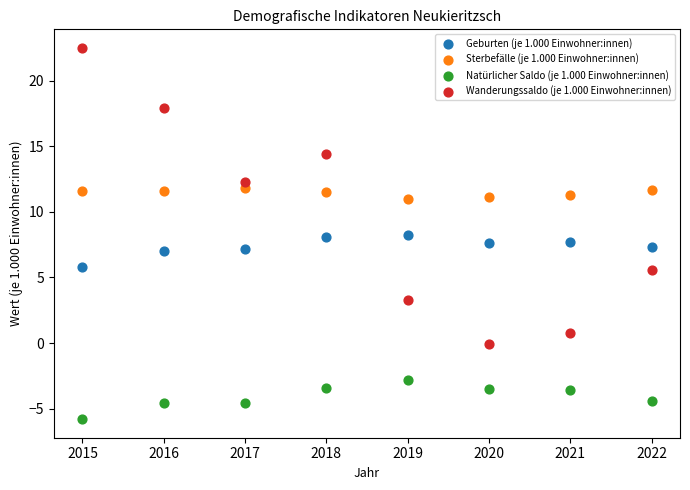

Which series contains the highest Y value?

Wanderungssaldo (je 1.000 Einwohner:innen)